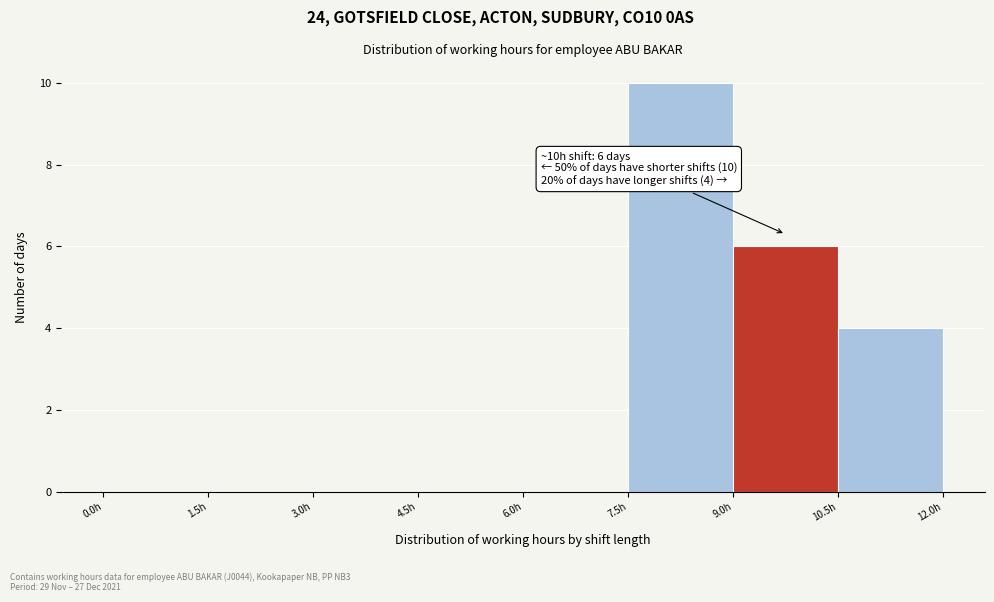

Which range on the x-axis has the tallest bar?

7.5 to 9.0